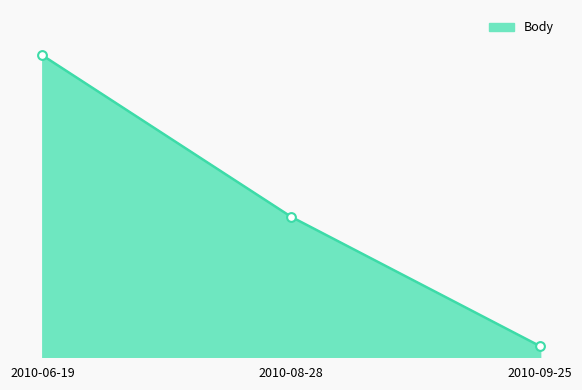

What is the change in value from 2010-06-19 to 2010-09-25?

-3920